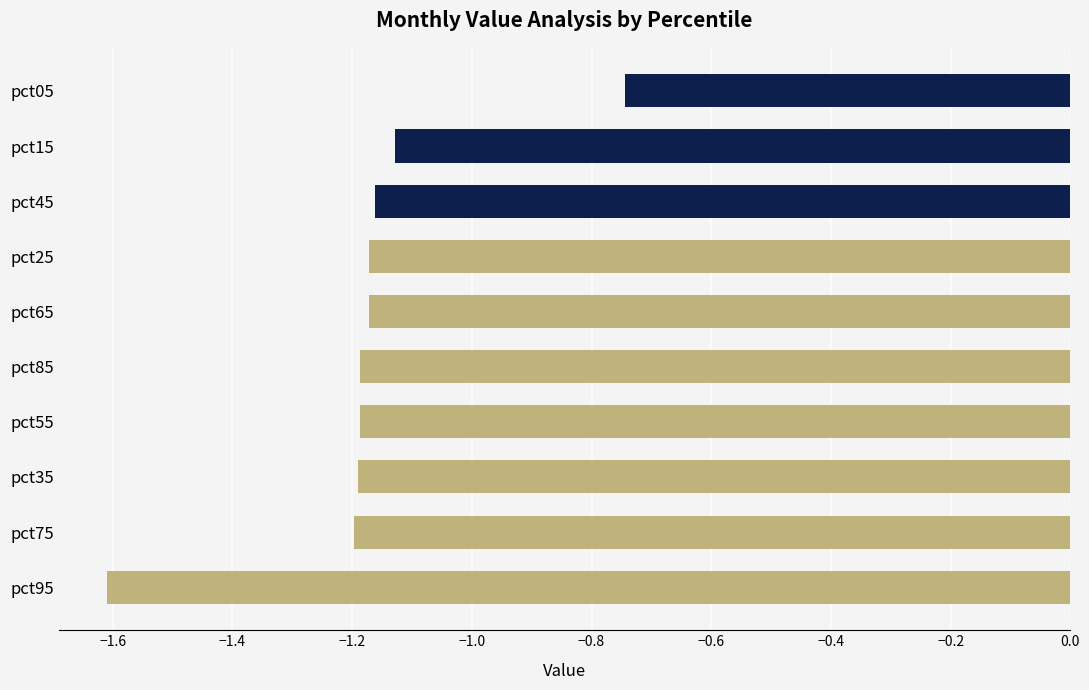

True or false: the data shows -0.6 at pct85.

False